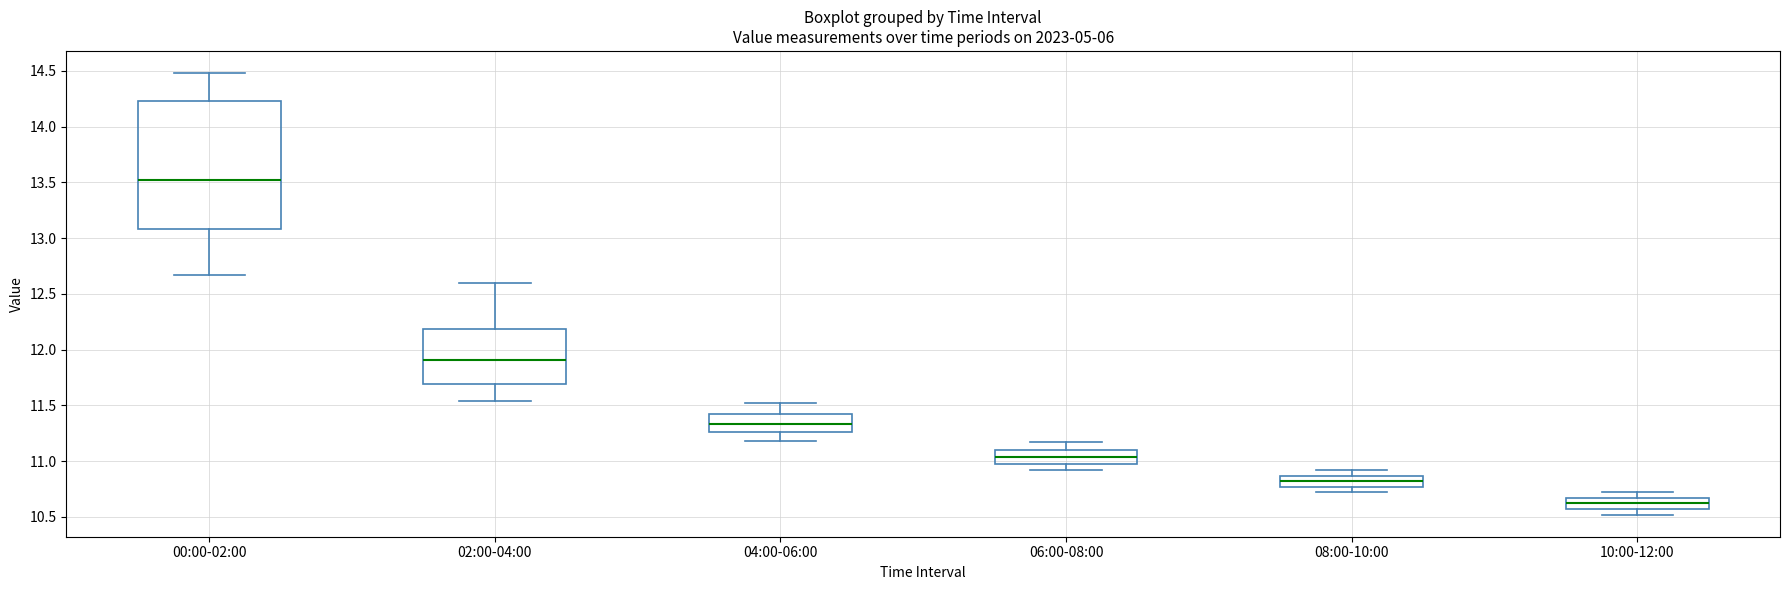

Comparing the boxes themselves (not the whiskers), which one is the tallest?

00:00-02:00